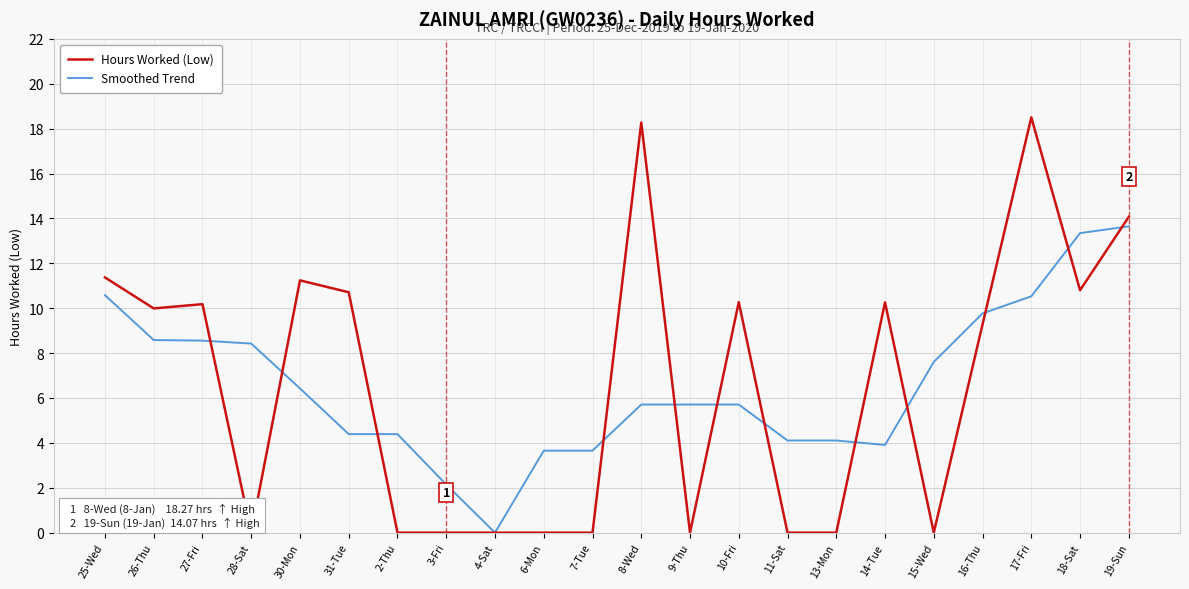

Is it true that Hours Worked (Low) equals 0.0 at 9-Thu?

True